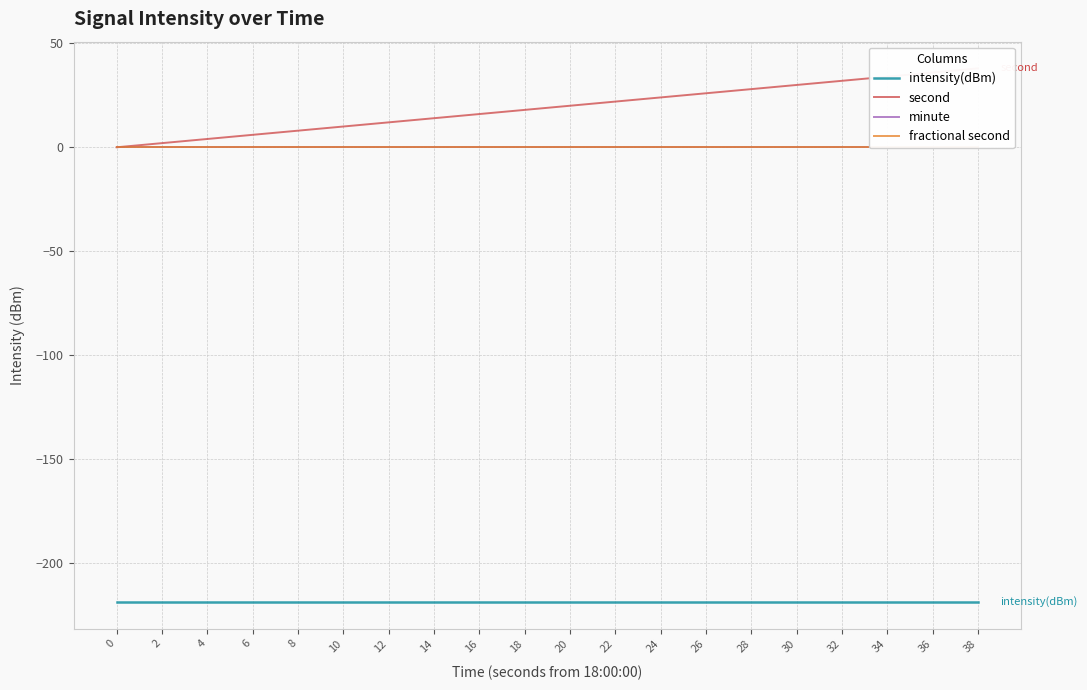

True or false: second and minute cross at least once.

False